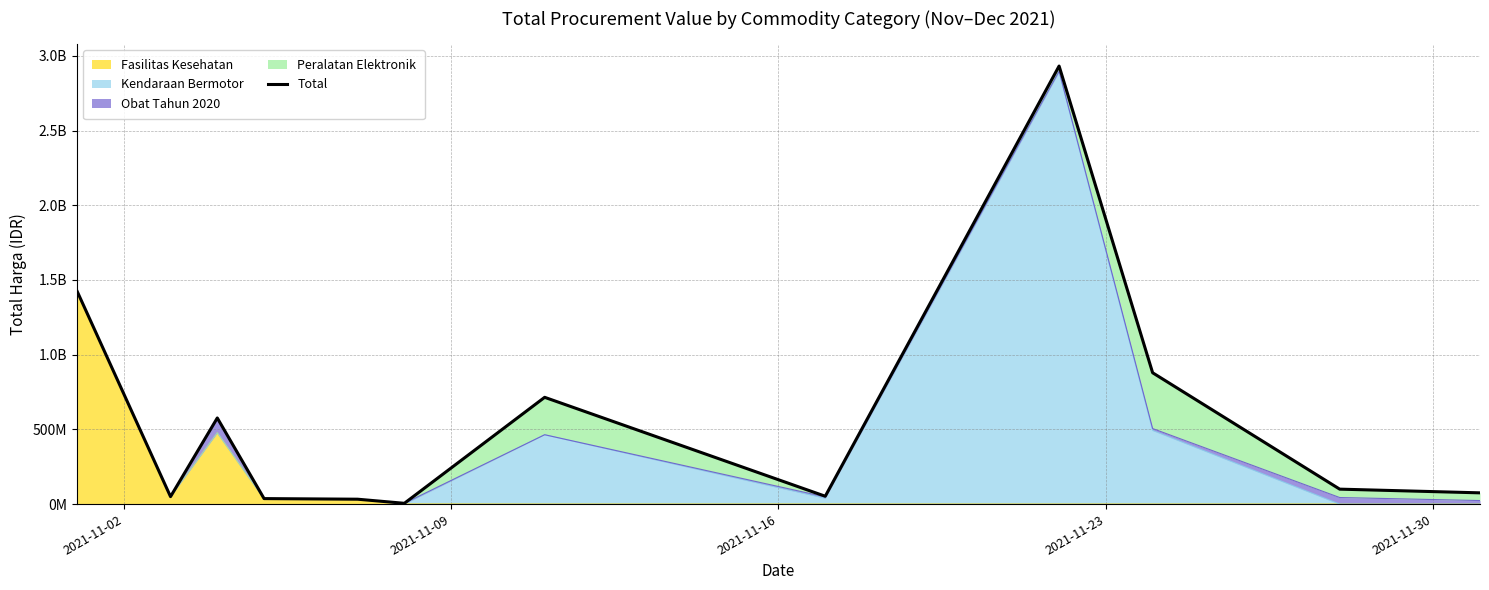

How many interior local valleys (lower than both neighbors) does the data have?

3